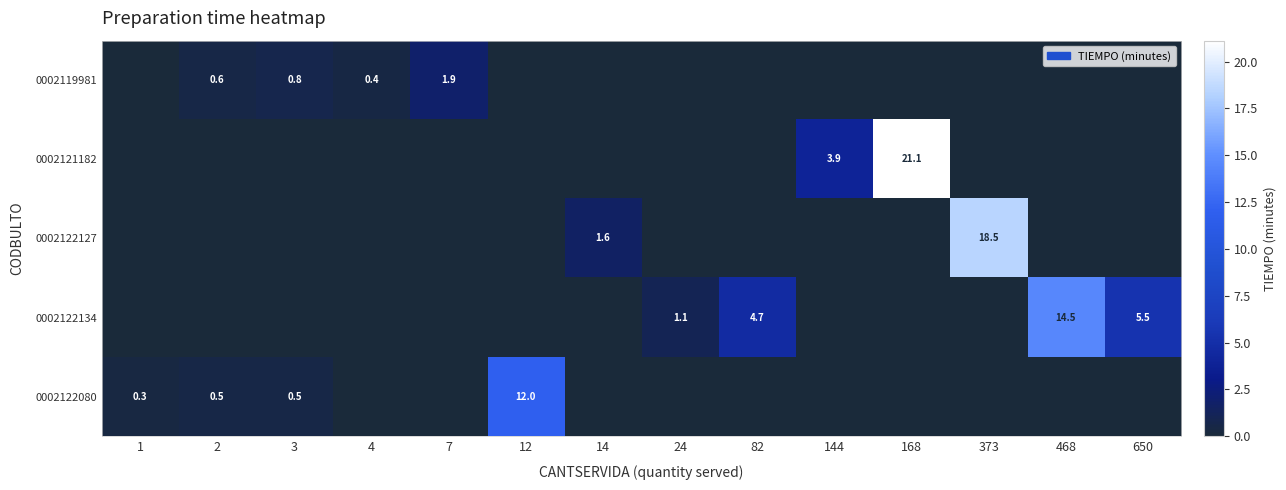

Which category has the highest value across all series?

168